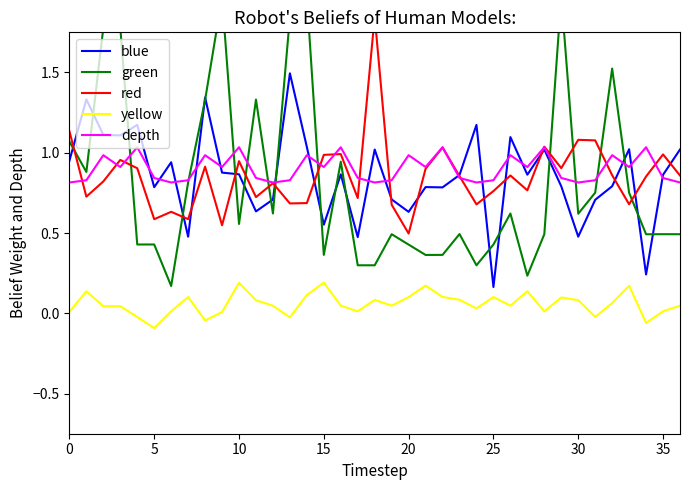

What is the maximum value for blue?

1.5